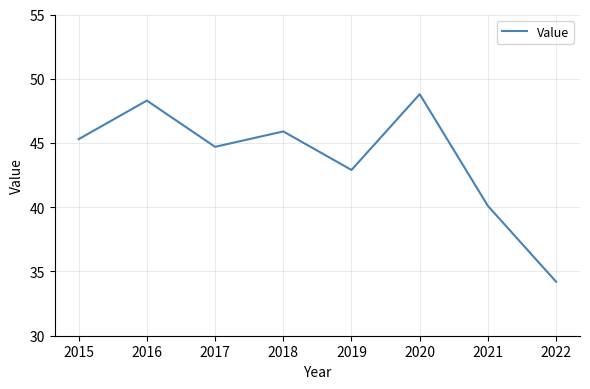

True or false: the data shows 69.3 at 2017.

False